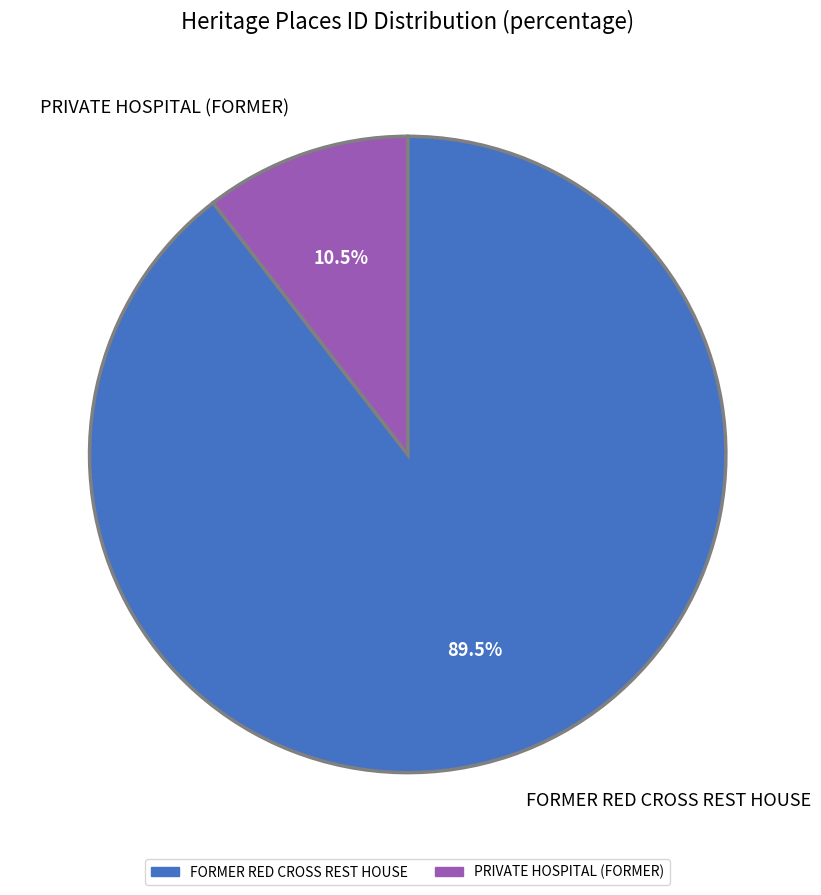

To the nearest percent, what is the difference between the largest and smallest slice percentages?

79%